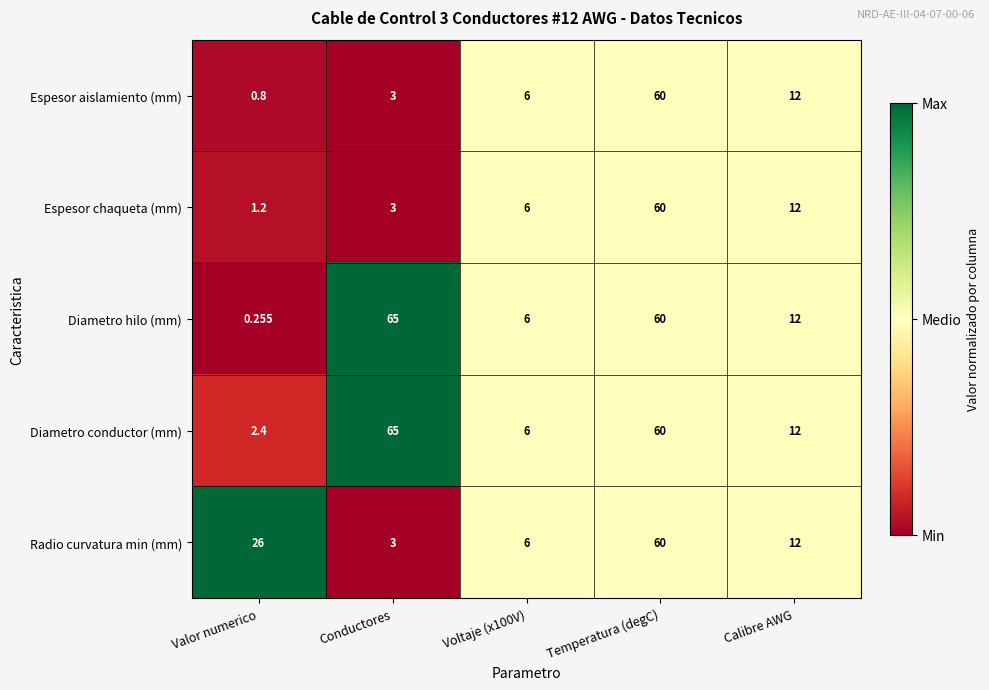

Which series has the largest total across all categories?

Diametro conductor (mm)